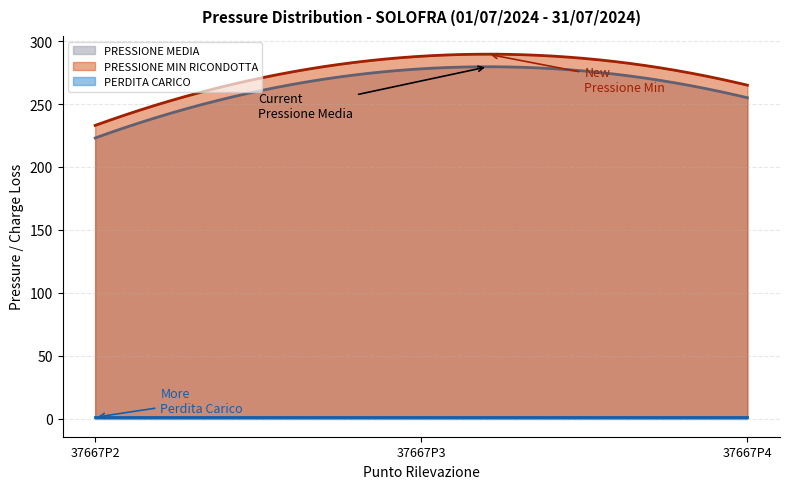

What is the greatest value displayed?

289.6